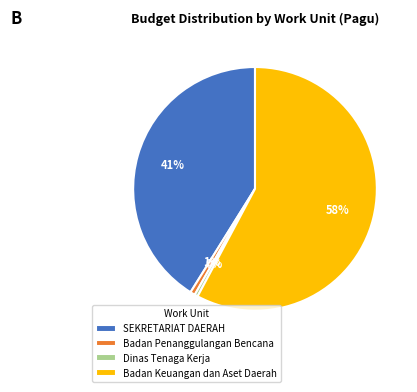

Count the number of slices in the pie.

4